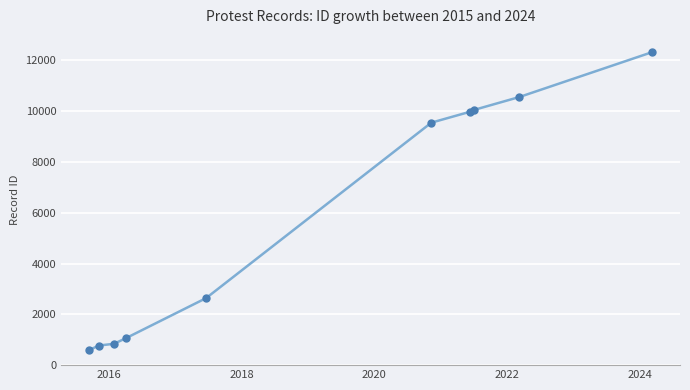

What is the value of the 3rd point from the left?

840